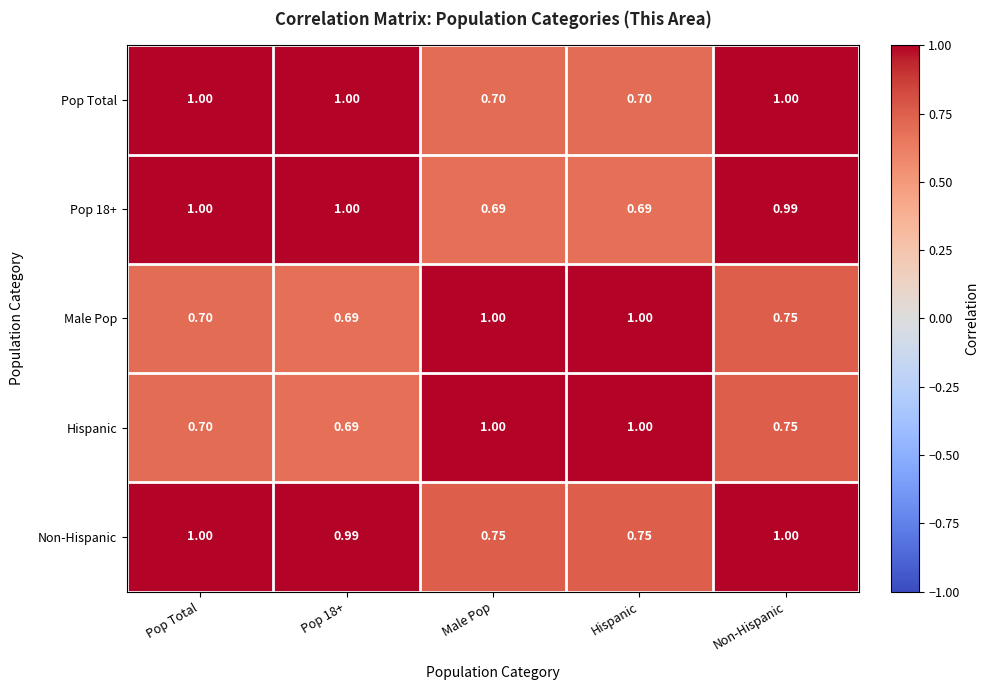

At which category is the sum across all series the highest?

Non-Hispanic